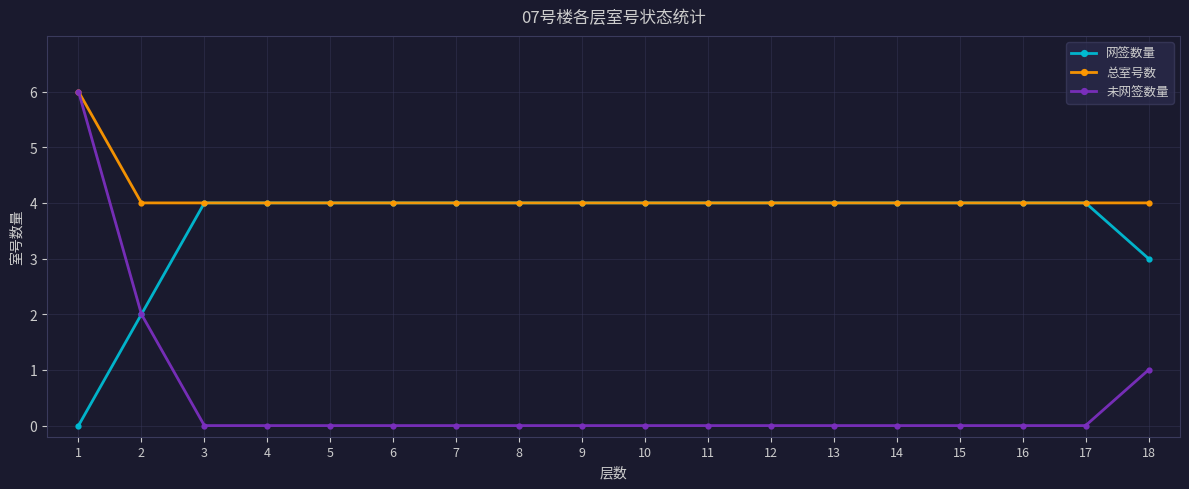

Which series has the widest spread of values?

未网签数量